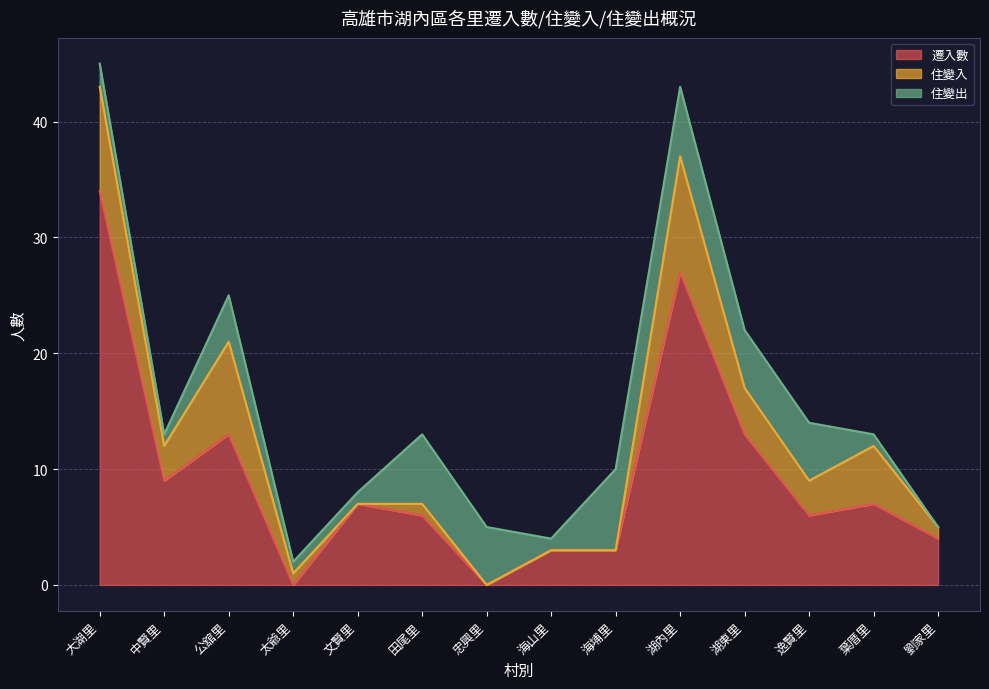

What is the sum of all 住變出 values?

45